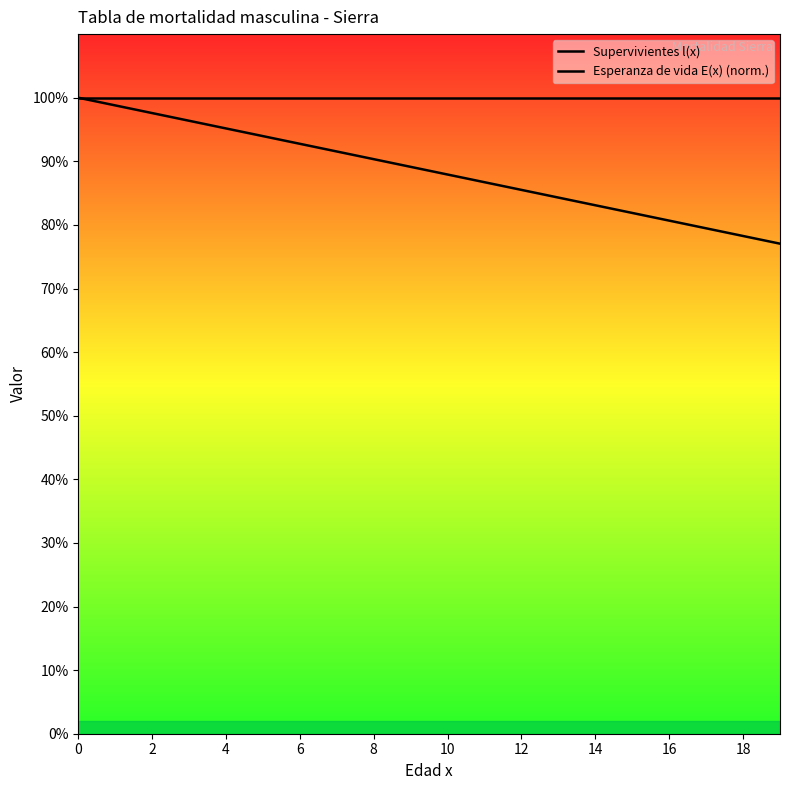

Reading right to left, list all the values displayed in this chart.

Supervivientes l(x): 100000.0	100000.0	100000.0	100000.0	100000.0	100000.0	100000.0	100000.0	100000.0	100000.0	100000.0	100000.0	100000.0	100000.0	100000.0	100000.0	100000.0	100000.0	100000.0	100000.0
Esperanza de vida E(x) (norm.): 77050.4	78258.2	79466.1	80674.0	81881.9	83089.7	84297.6	85505.5	86713.4	87921.2	89129.1	90337.0	91544.9	92752.7	93960.6	95168.5	96376.4	97584.2	98792.1	100000.0